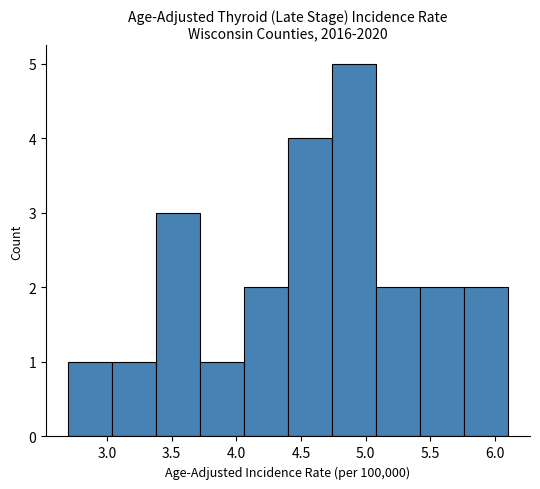

Over which range of the x-axis is the bar tallest?

4.74 to 5.08